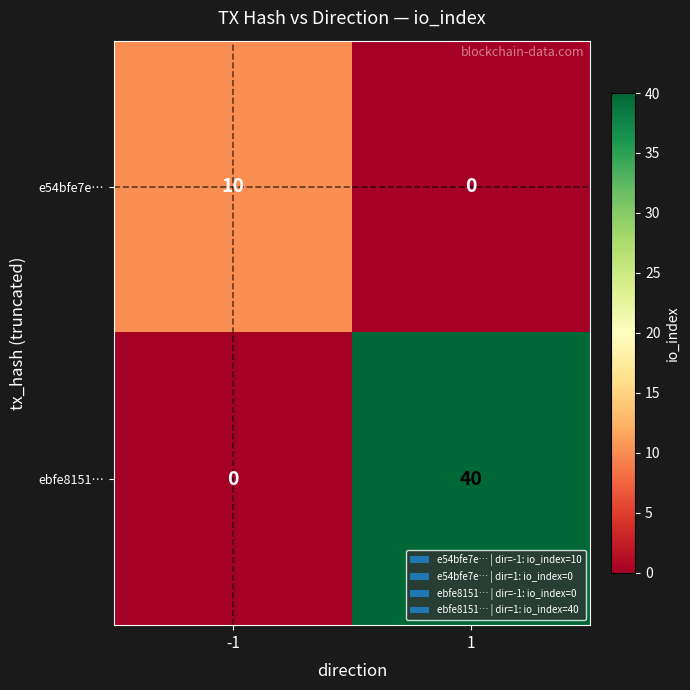

What is the sum of all ebfe8151… values?

40